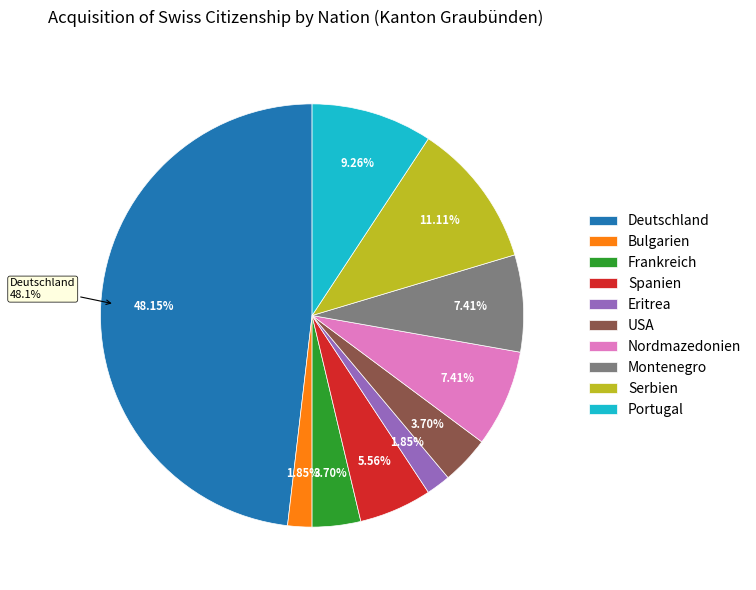

To the nearest percent, what is the difference between the largest and smallest slice percentages?

46%